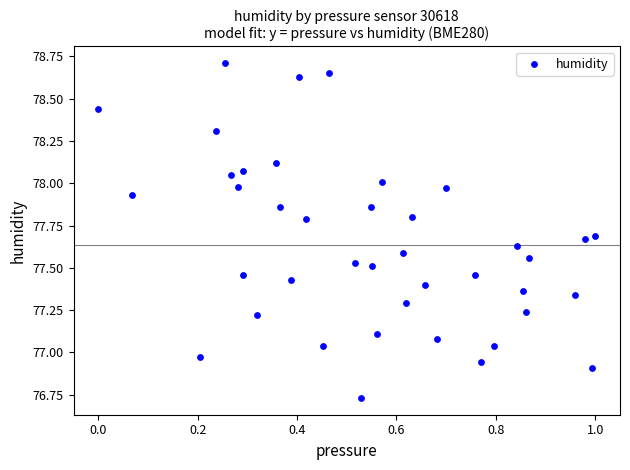

What is the range of X values (max minus min)?

1.0